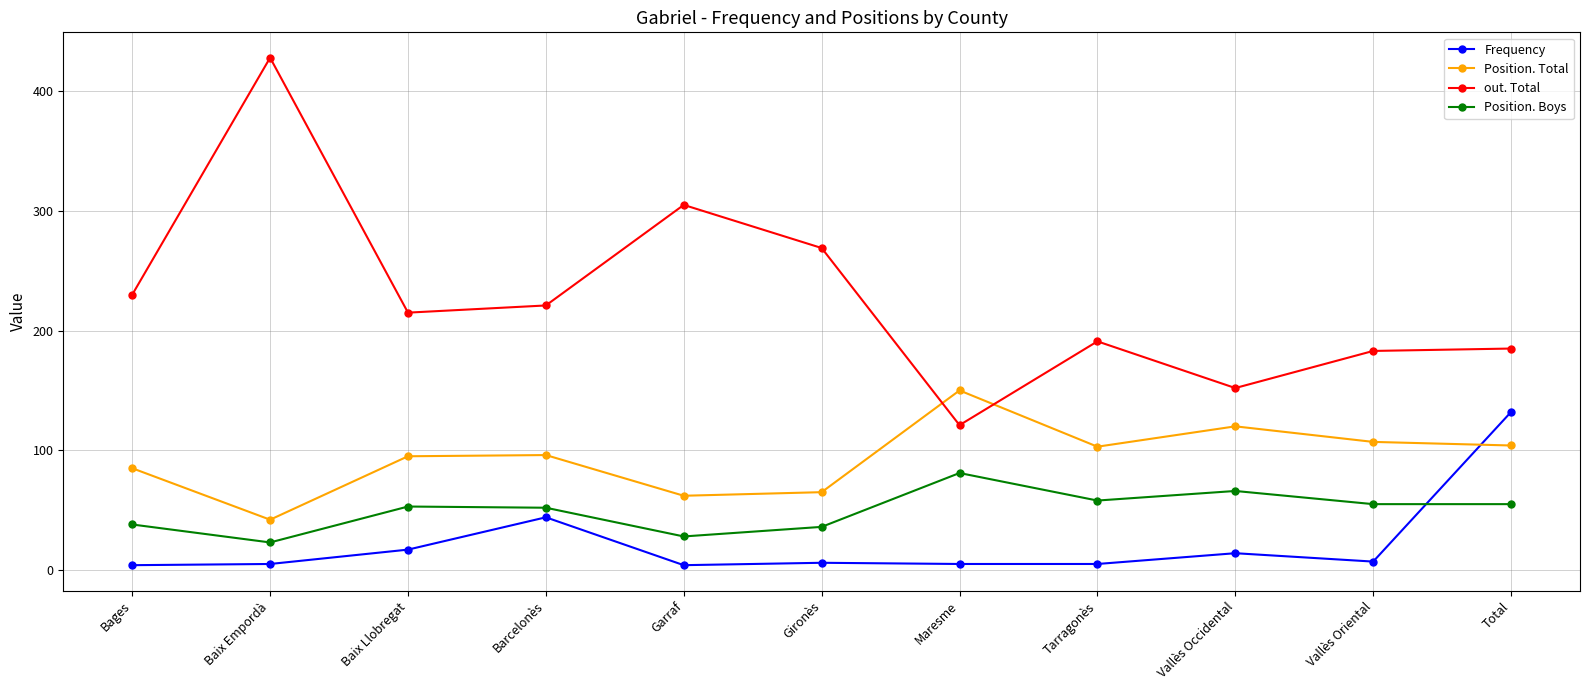

At which label is out. Total closest to 274?

Gironès